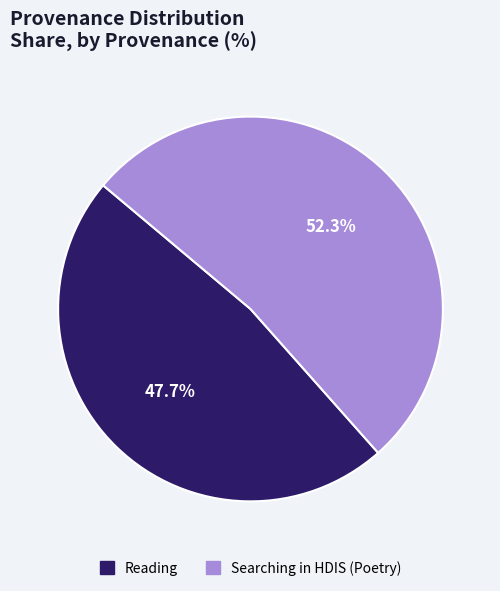

Which category has the biggest portion of the pie?

Searching in HDIS (Poetry)